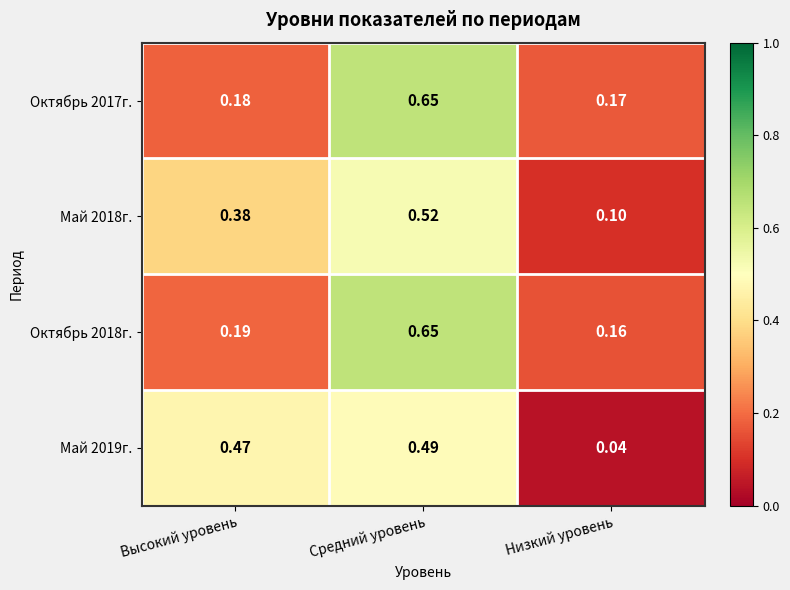

Which category has the highest value in the Май 2019г. series?

Средний уровень